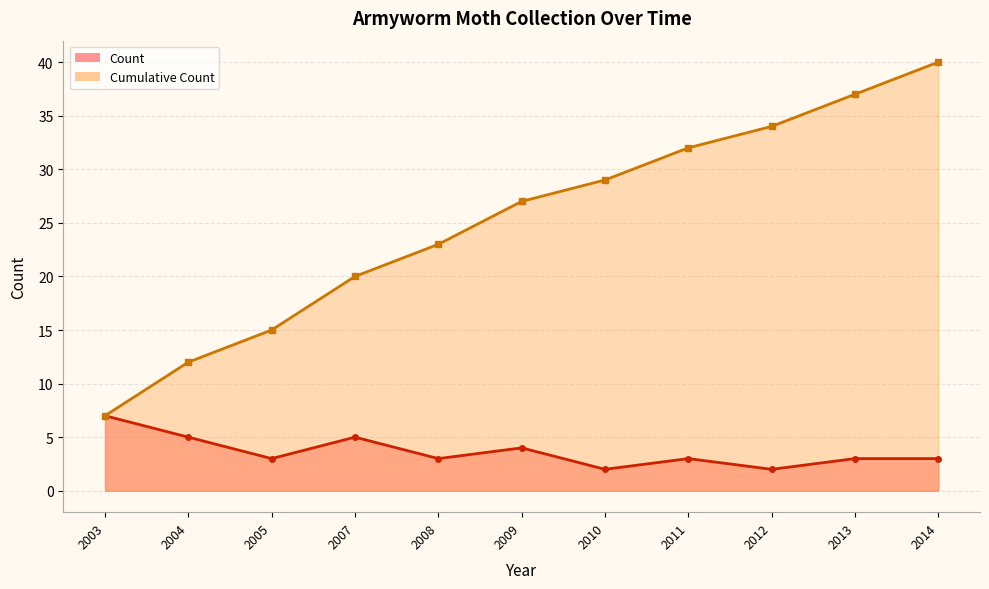

Which series has the largest total across all categories?

Cumulative Count